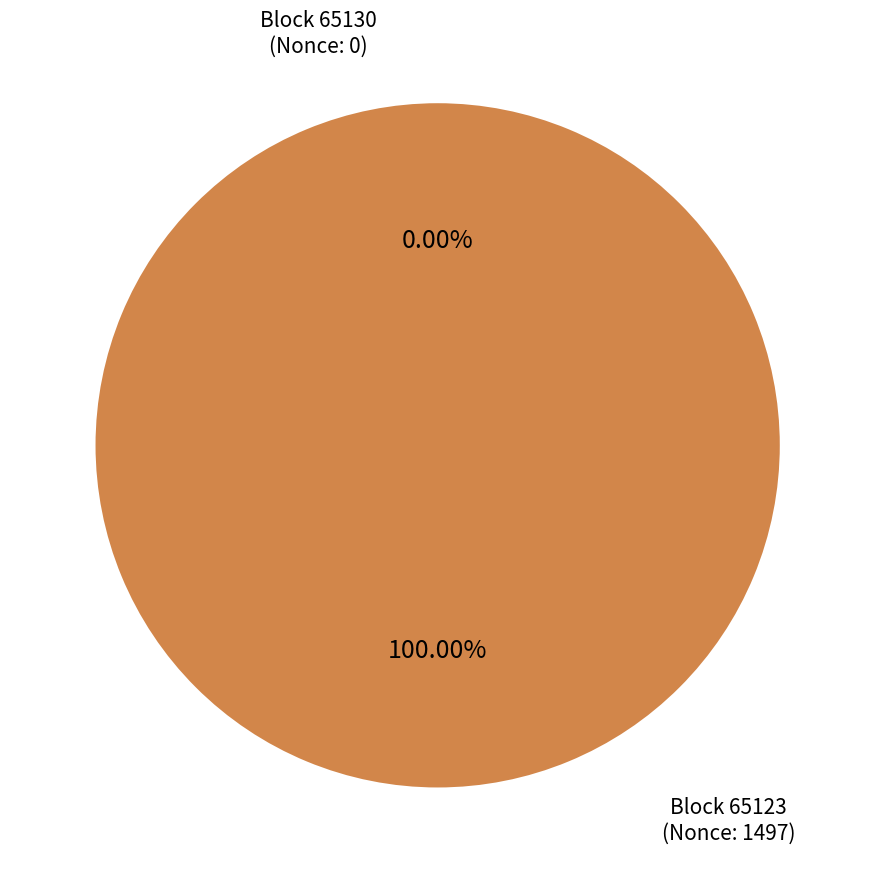

To the nearest percent, what is the difference between the largest and smallest slice percentages?

100%